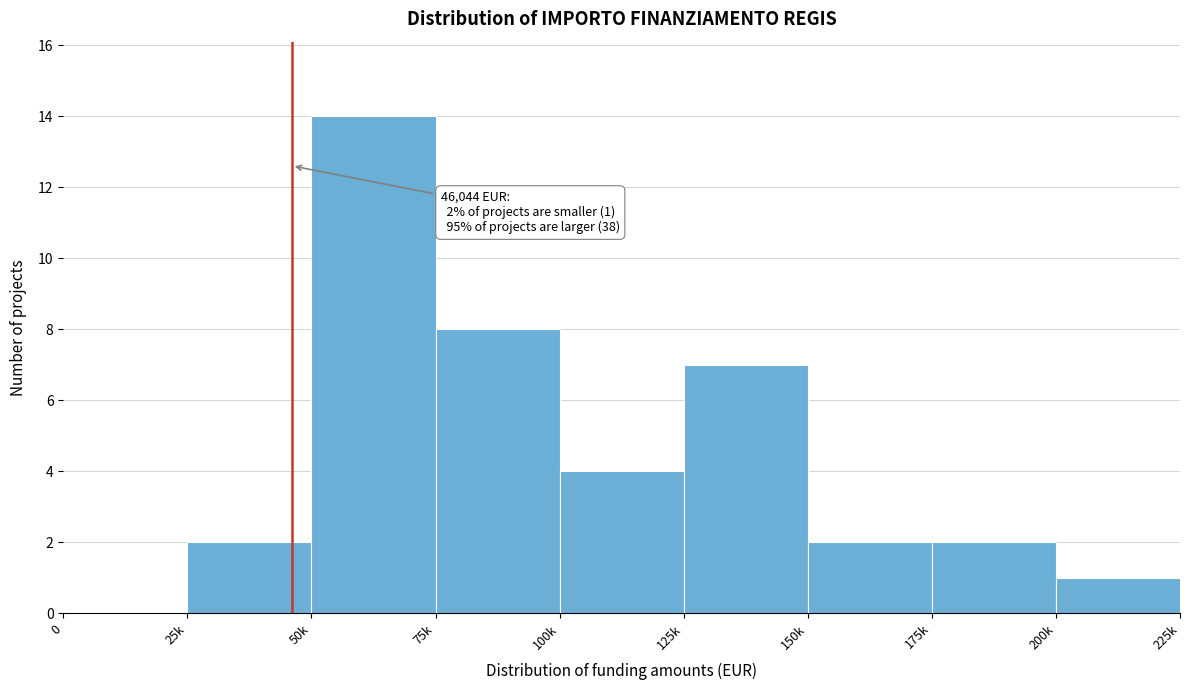

Reading left to right, what are all the values shown in this chart?

0=0	25k=2	50k=14	75k=8	100k=4	125k=7	150k=2	175k=2	200k=1